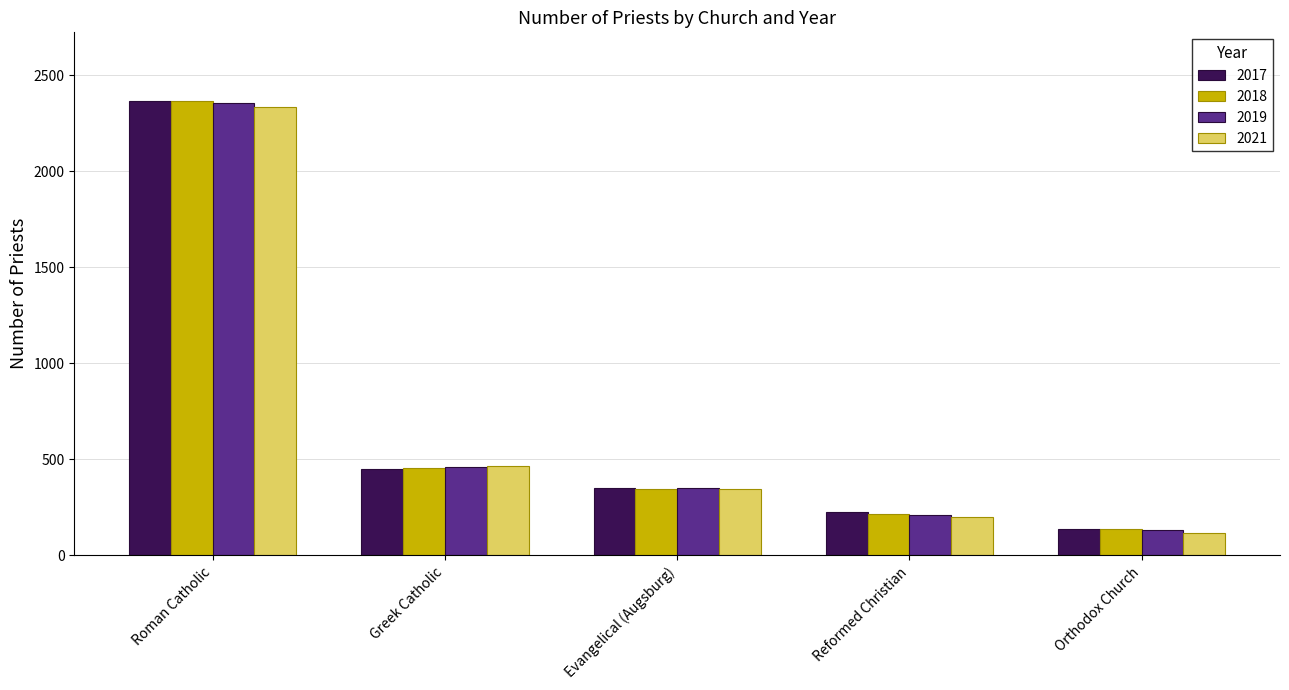

How many bars are there in each group?

4